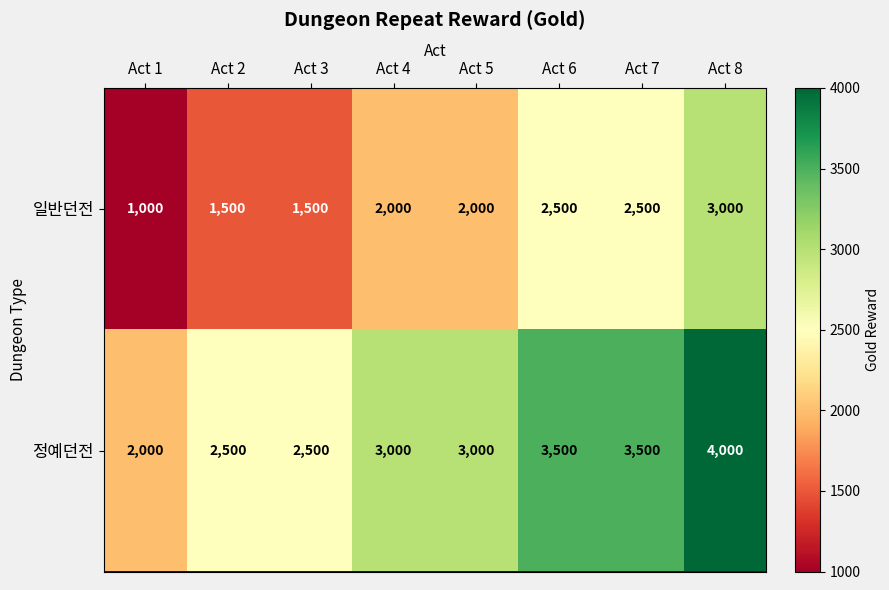

At which category does the chart reach its minimum across all series?

Act 1